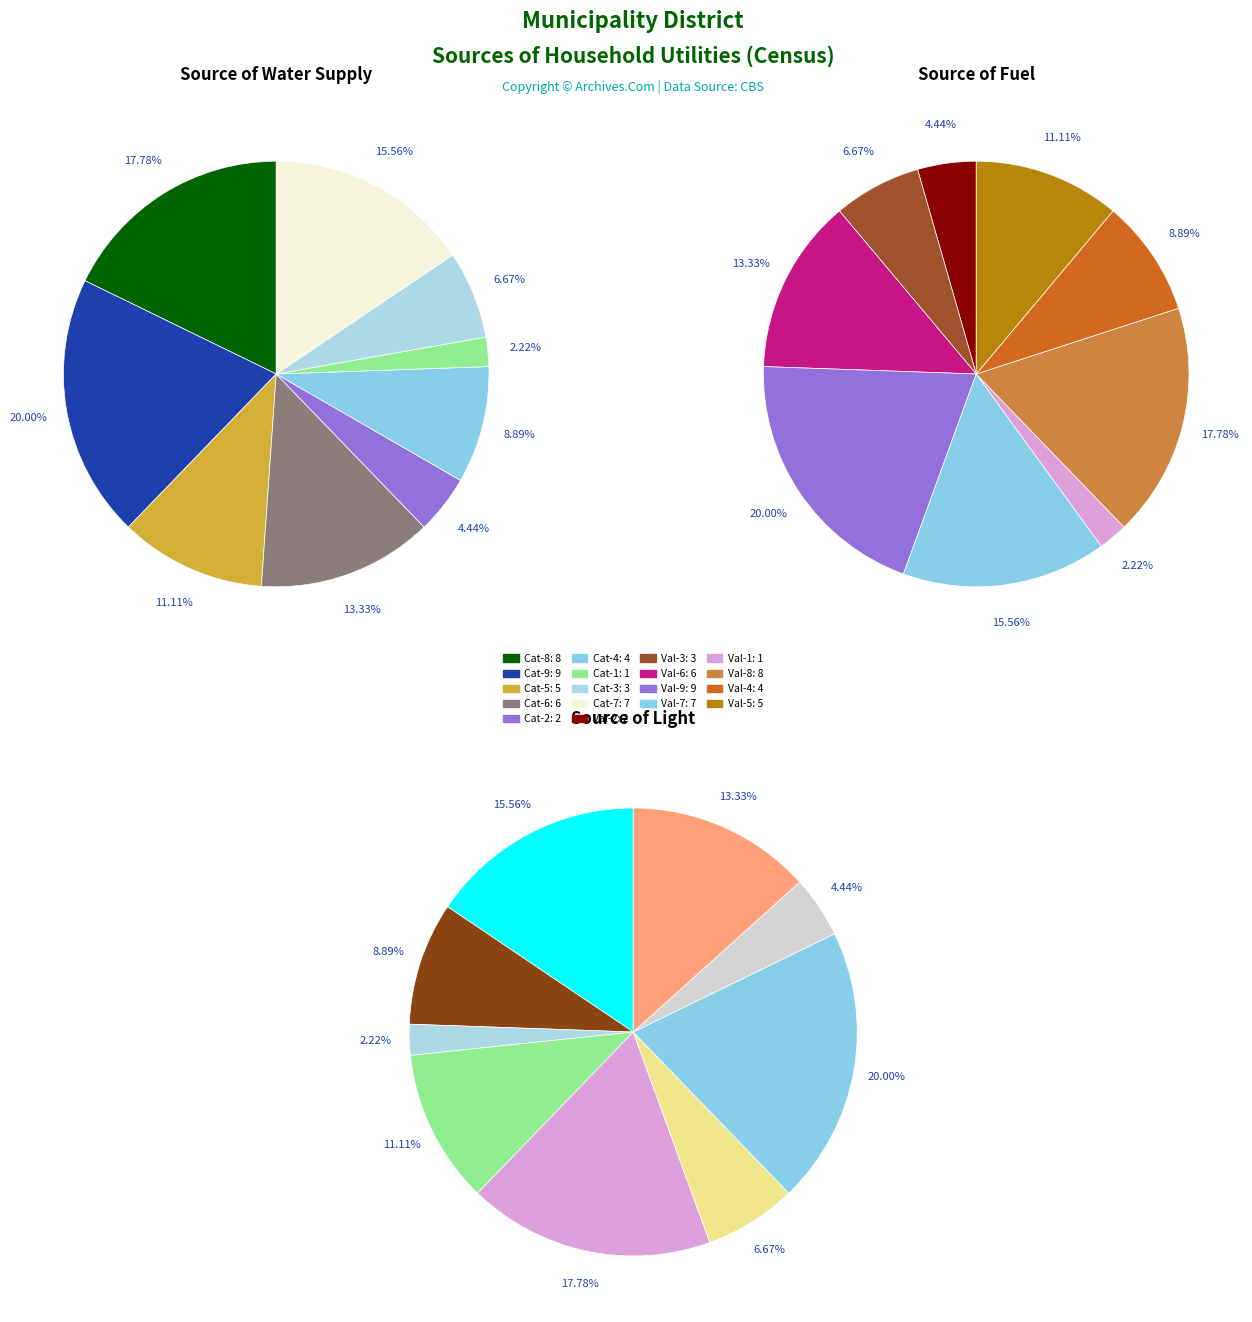

How much of the chart is everything except 2?

95.6%